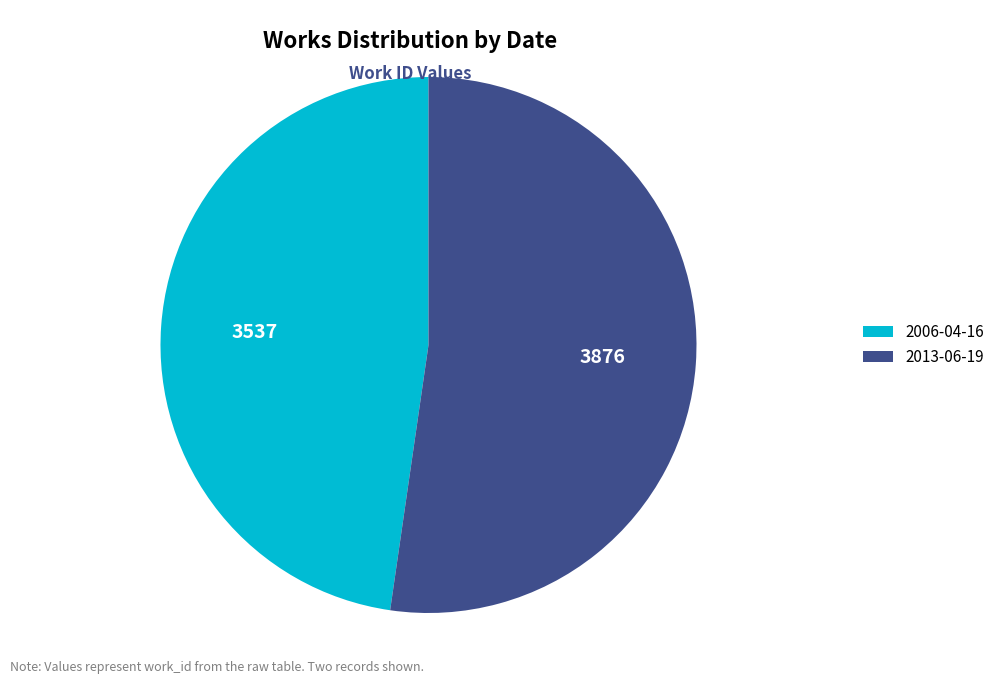

True or false: 2006-04-16 accounts for 40% of the total.

False